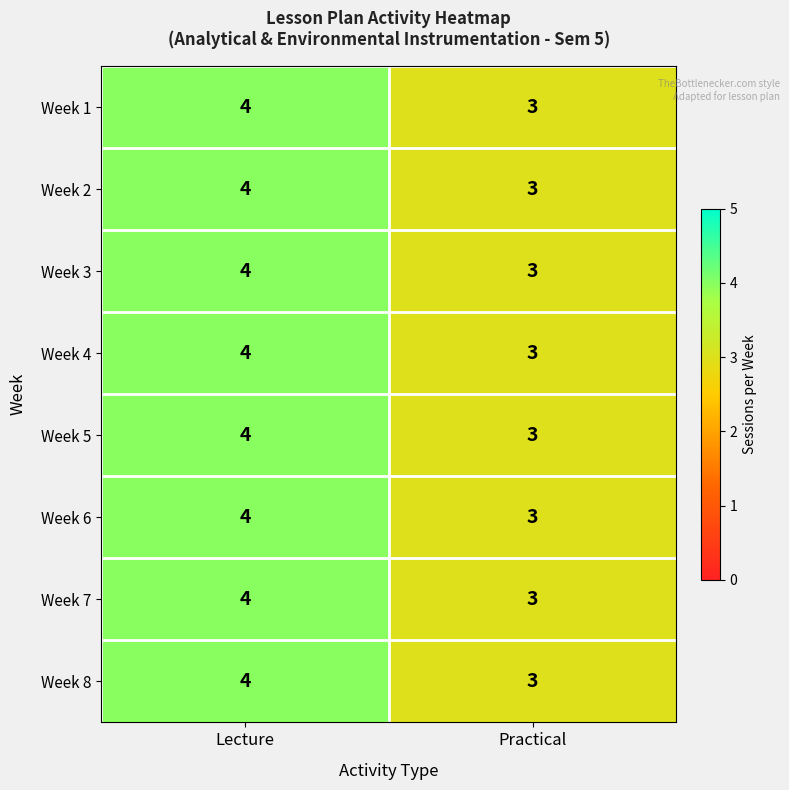

What is the average value of the Week 3 series?

4